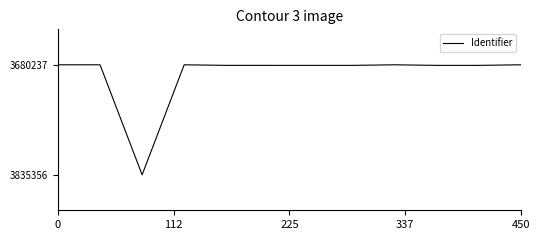

What is the minimum value shown in the chart?

3680237